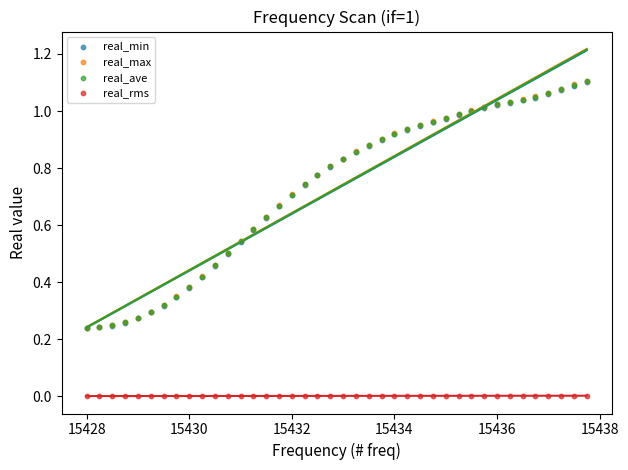

What are all the series names shown in the legend?

real_min, real_max, real_ave, real_rms